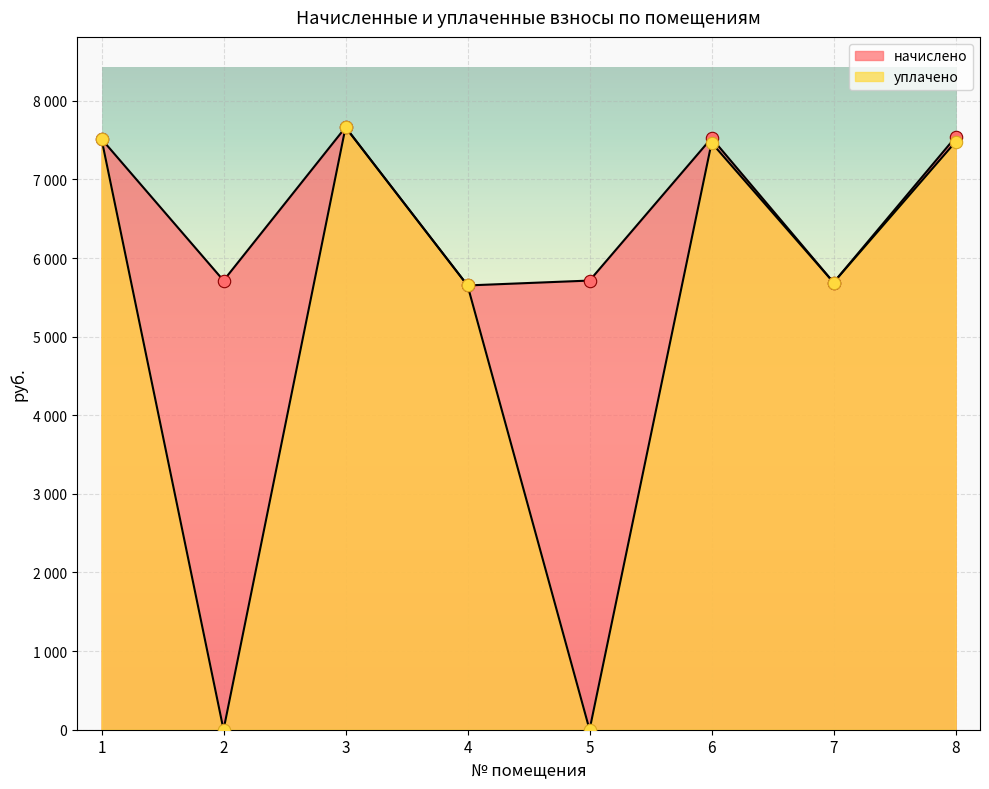

What is the total value across all series at 3?

15326.3